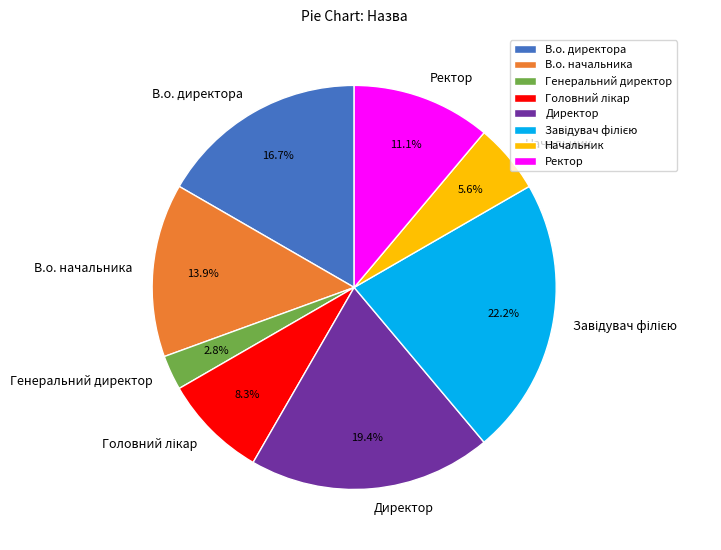

What portion of the pie excludes Генеральний директор?

97.2%